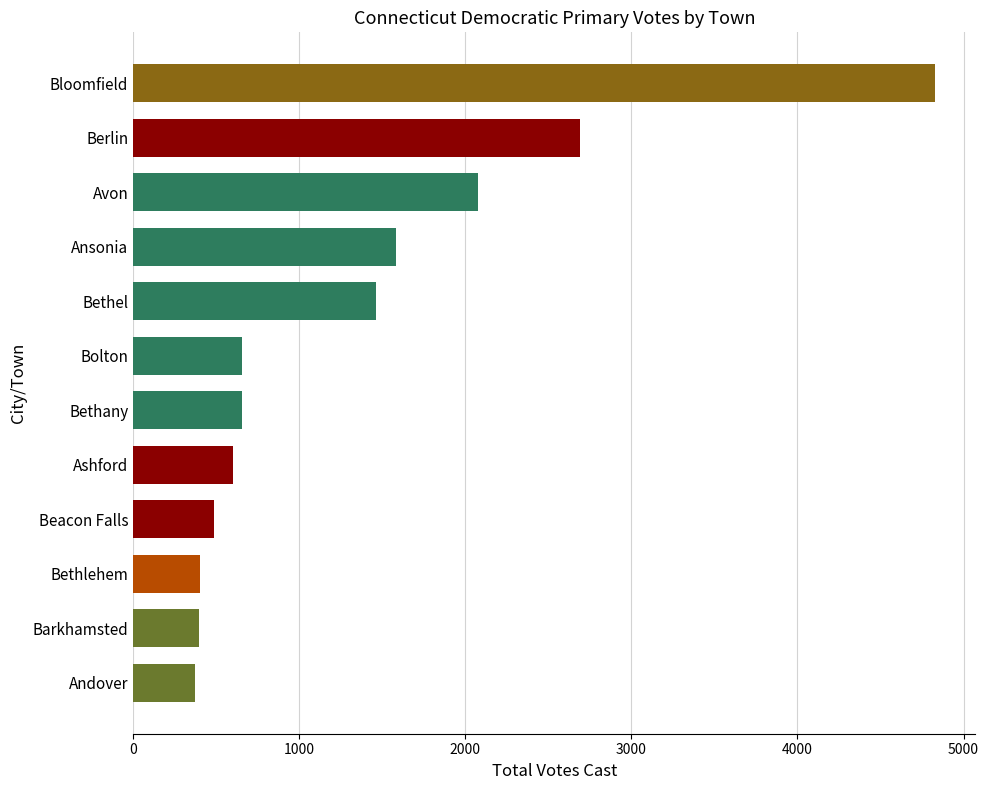

Approximately how many times larger is the value at Bethel compared to Ashford?

2.4